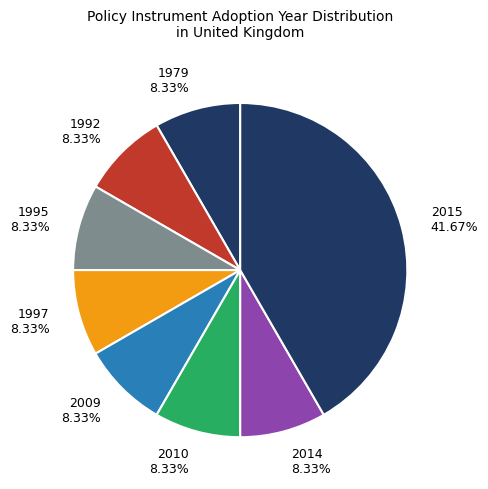

Combined, do 1997 and 1992 account for over 50%?

No